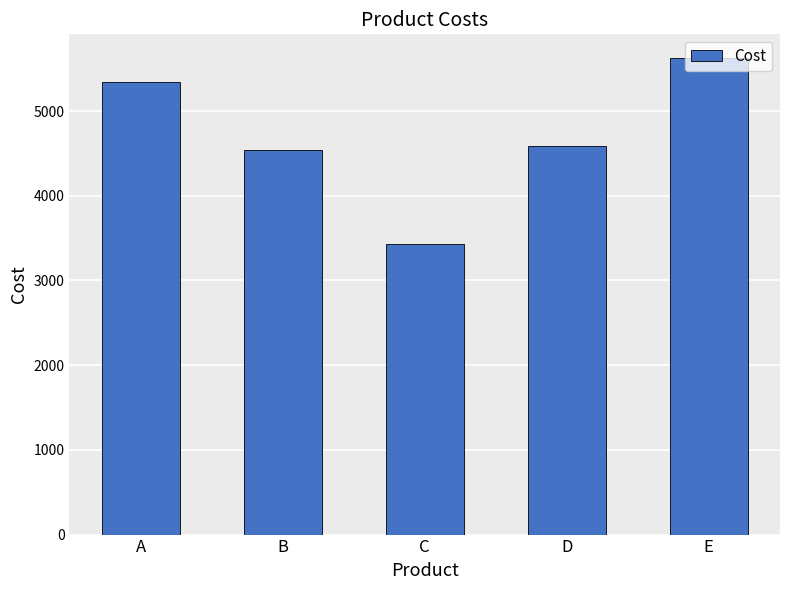

Rank the categories by value from lowest to highest.

C, B, D, A, E